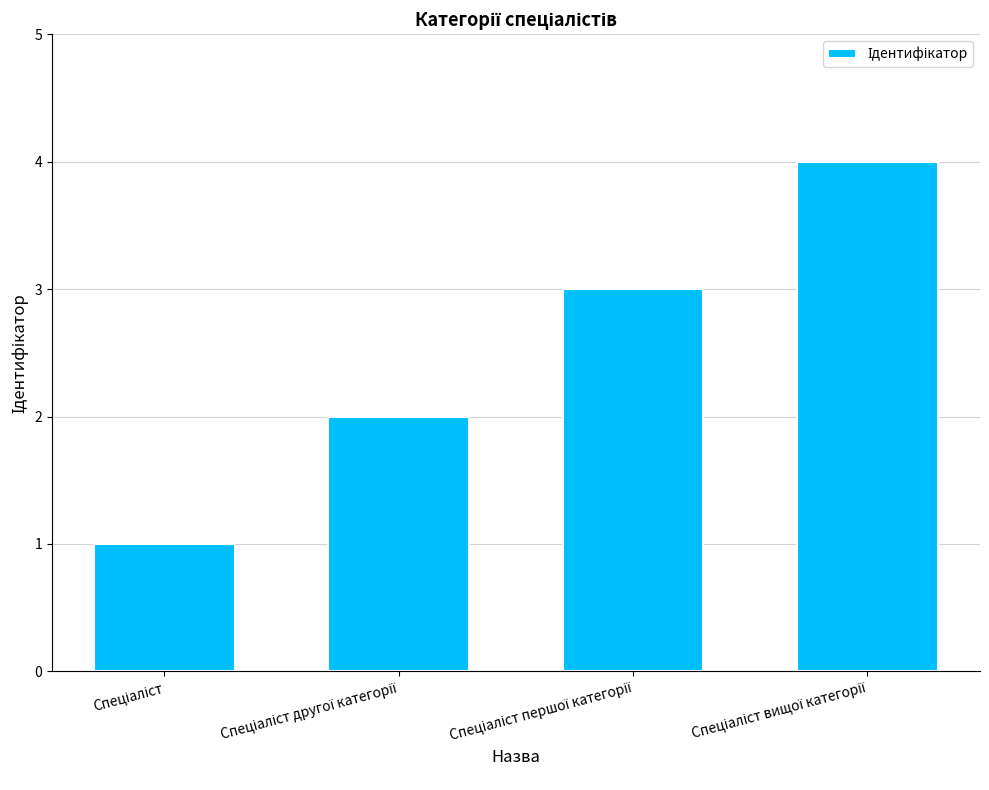

Count the values in the range 2 to 4.

3